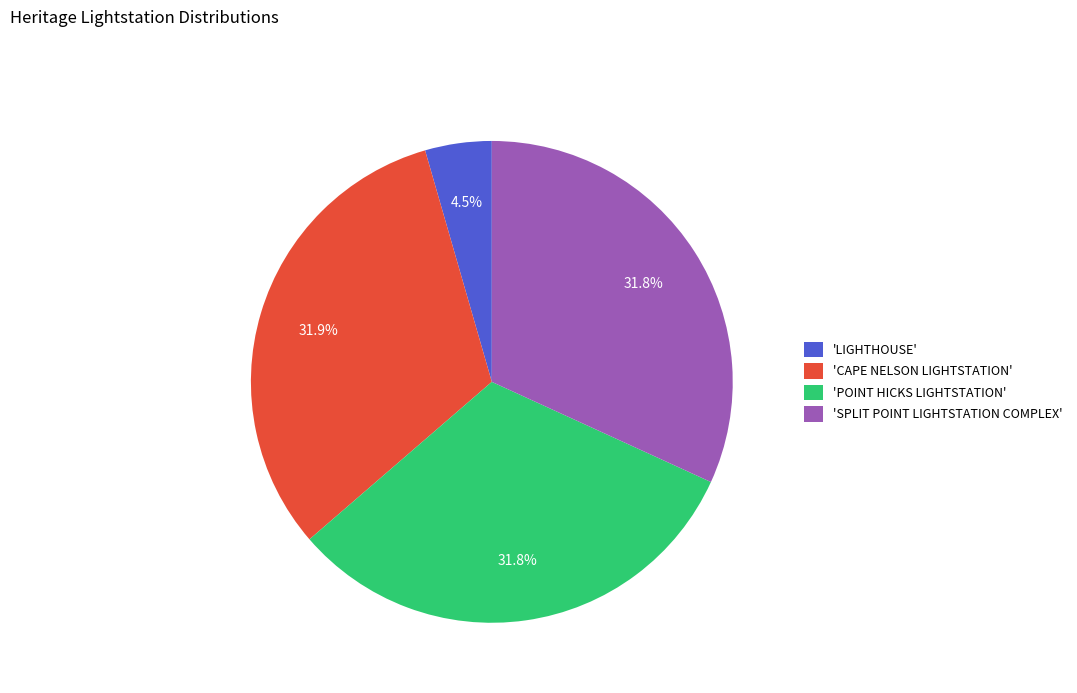

Which category has the smallest portion of the pie?

'LIGHTHOUSE'